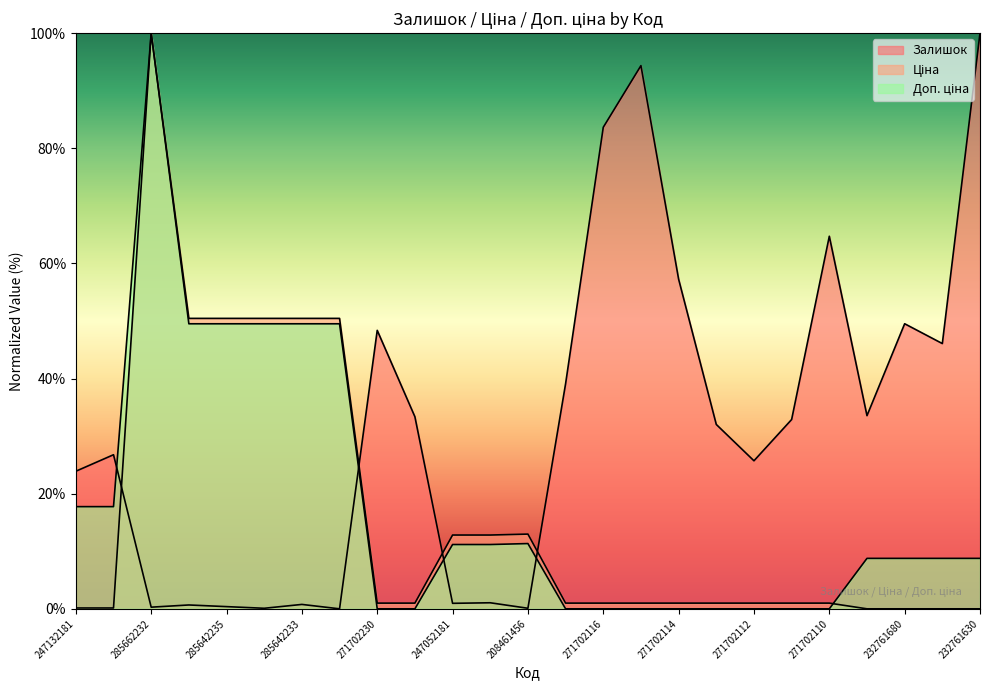

How many lines are shown in the chart?

3